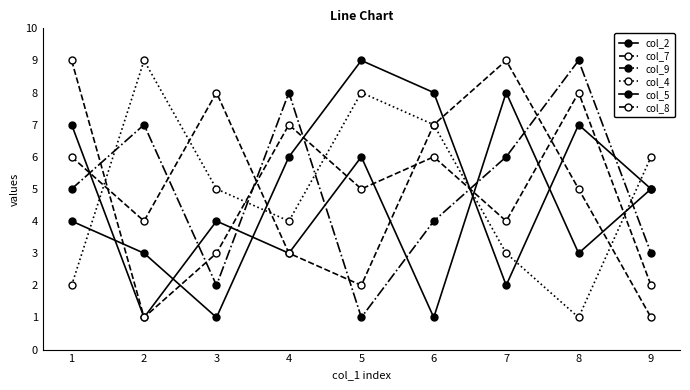

Is this an area chart (filled region under the line)?

No